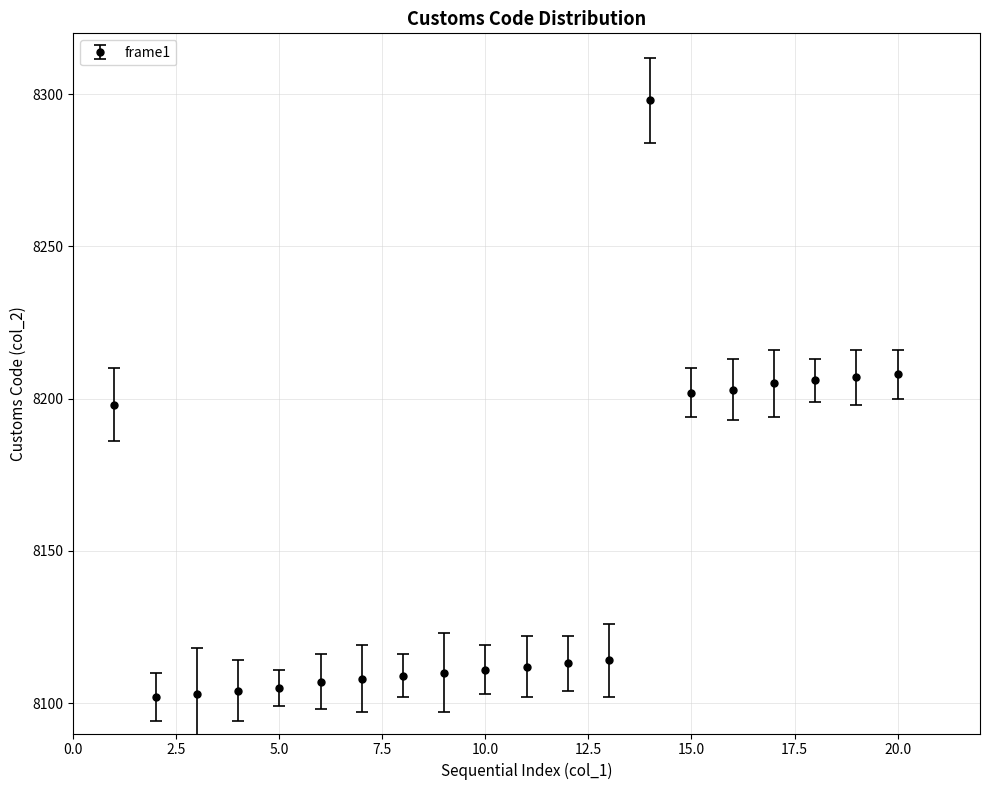

What is the greatest value displayed?

8298